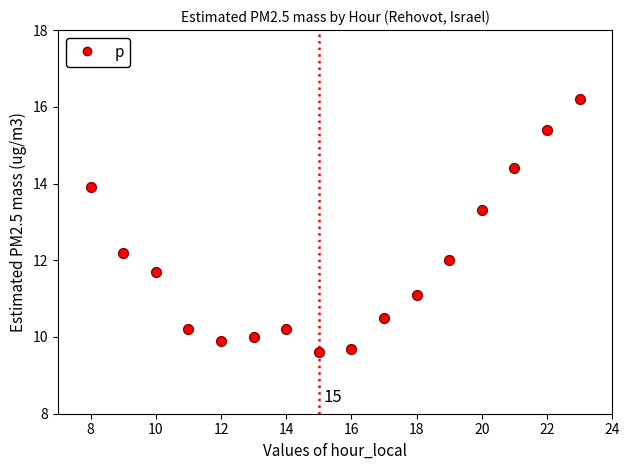

What is the range of X values (max minus min)?

15.0